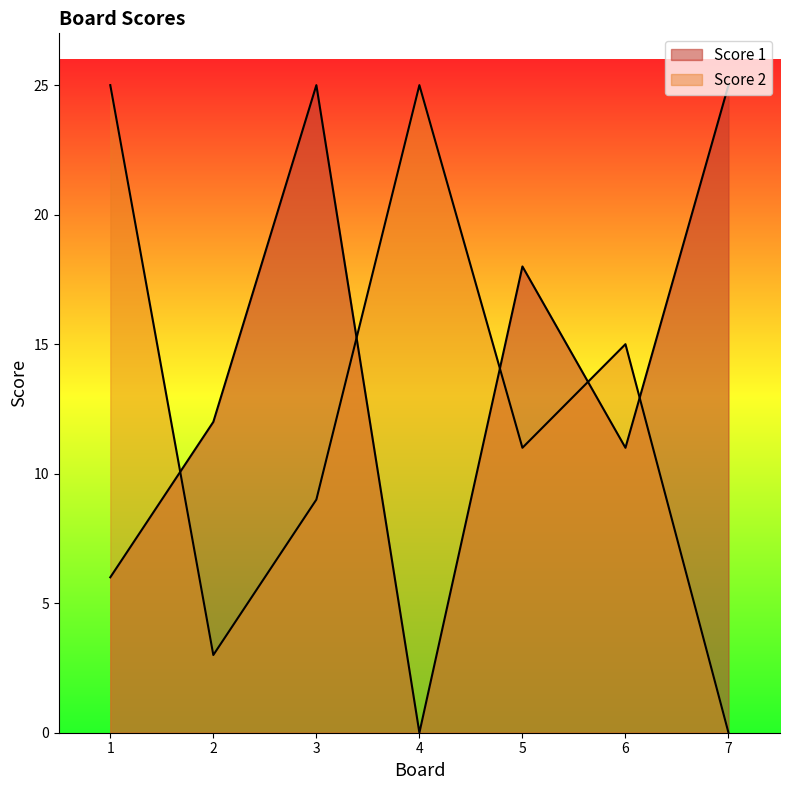

How many Score 1 values are between 6 and 25?

6